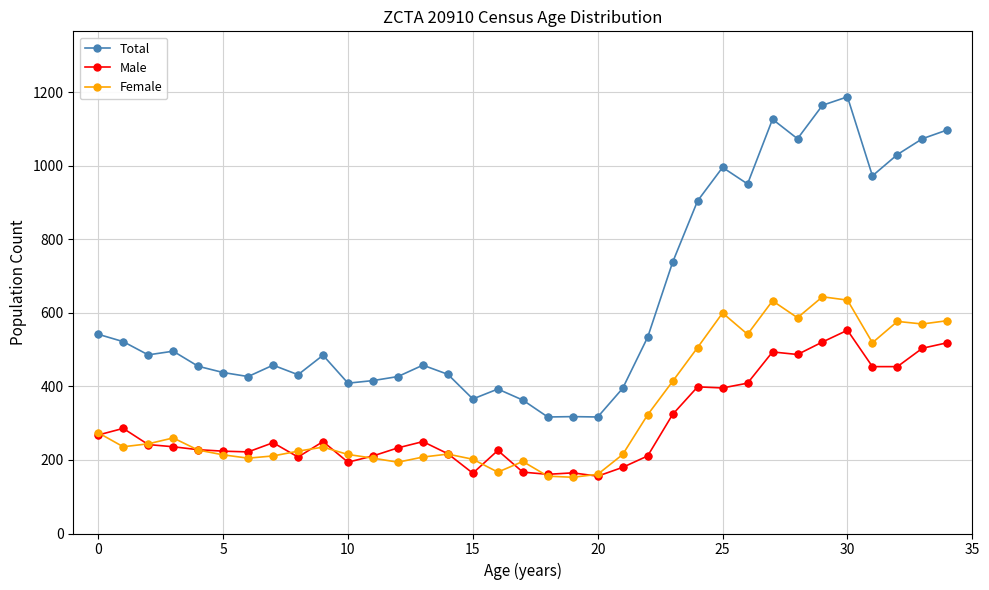

What are all the series names shown in the legend?

Total, Male, Female